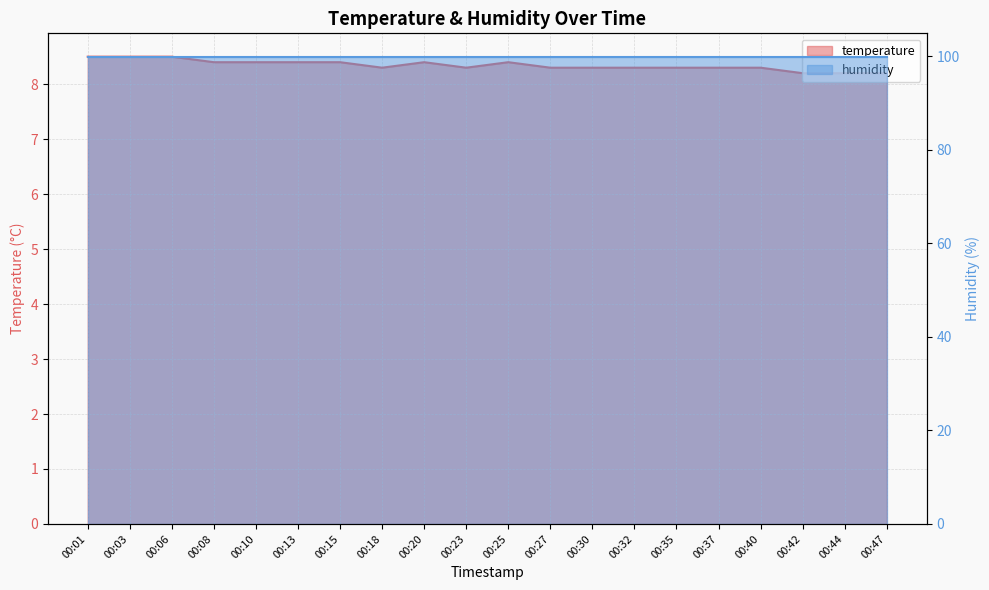

True or false: the data shows 12.1 at 00:37.

False